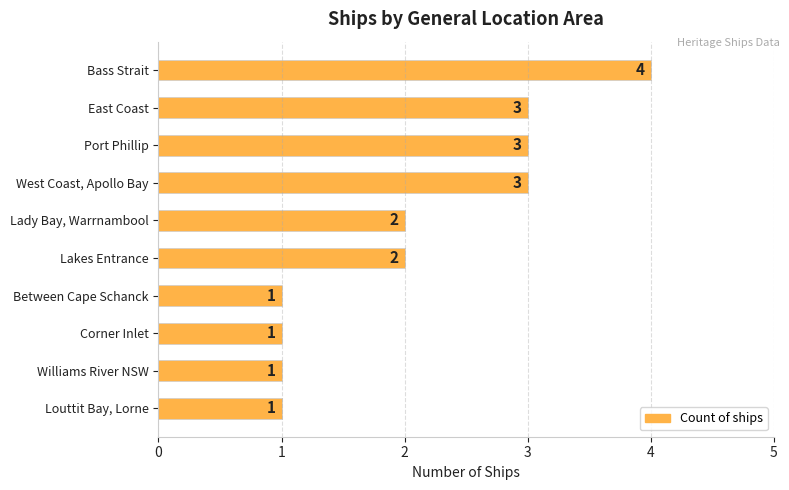

True or false: the data shows 3 at Bass Strait.

False